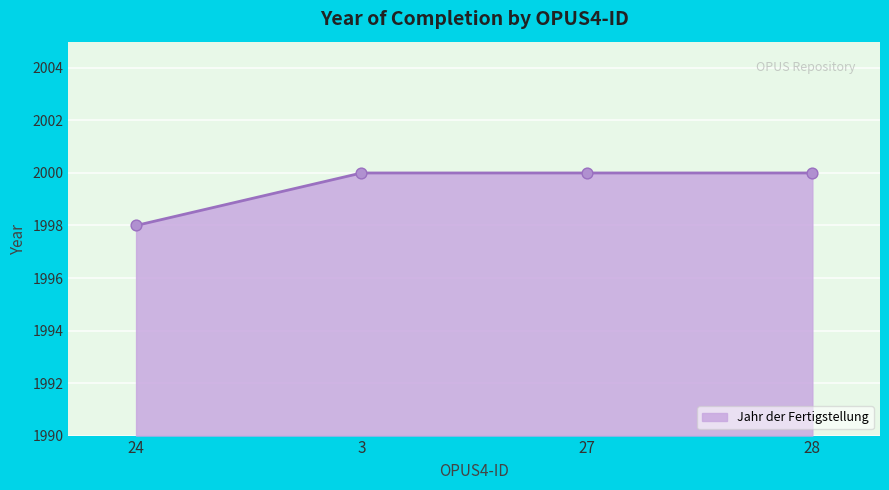

What is the change in value from 24 to 28?

+2